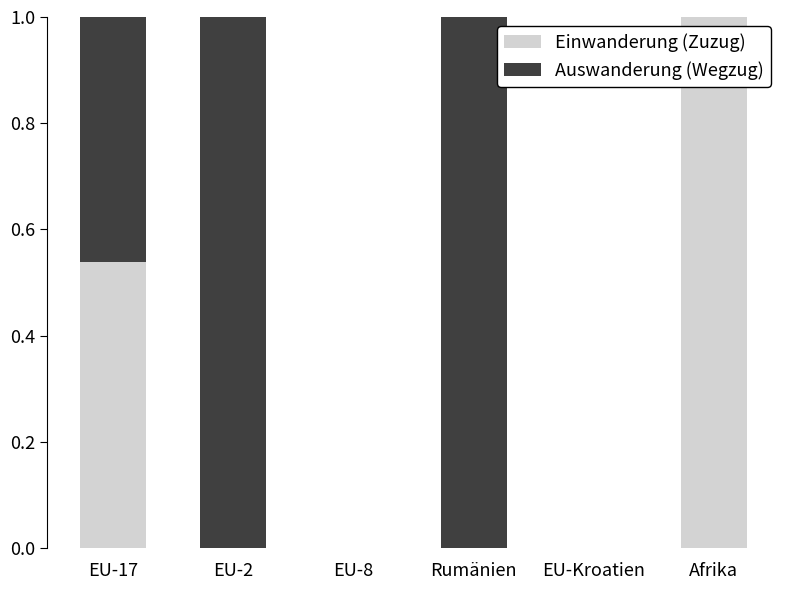

True or false: Einwanderung (Zuzug) has a value of 1.0 at Afrika.

True